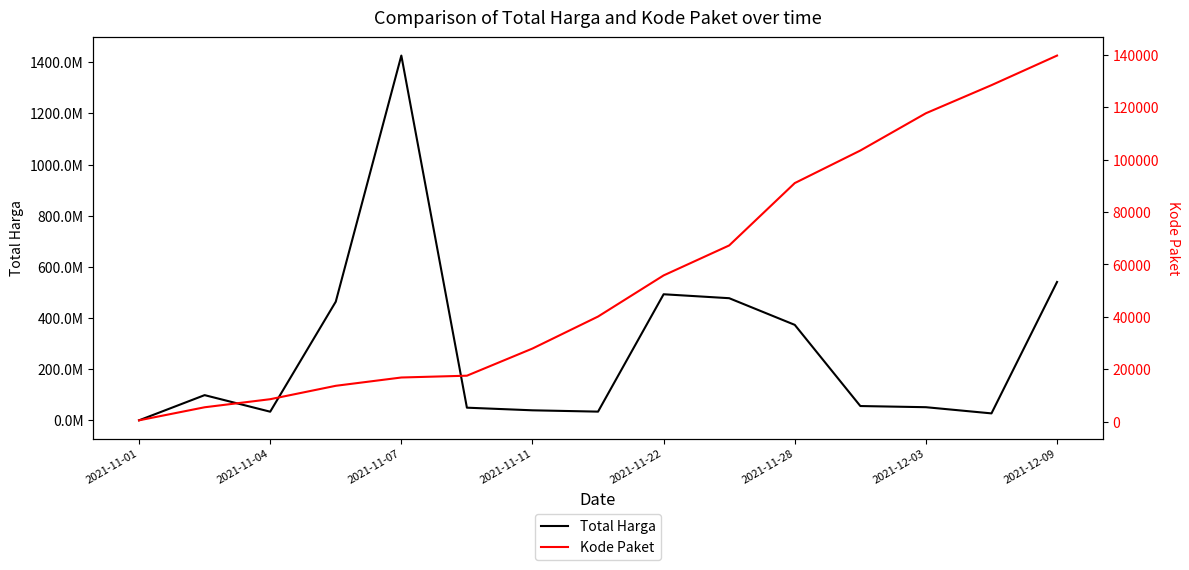

Rank the series by their average value, from highest to lowest.

Total Harga, Kode Paket